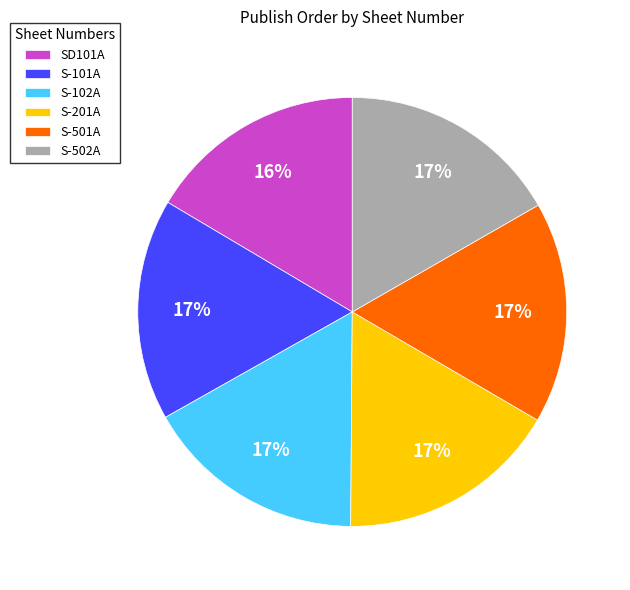

What is the ratio of the value at S-201A to the value at S-502A?

1.0